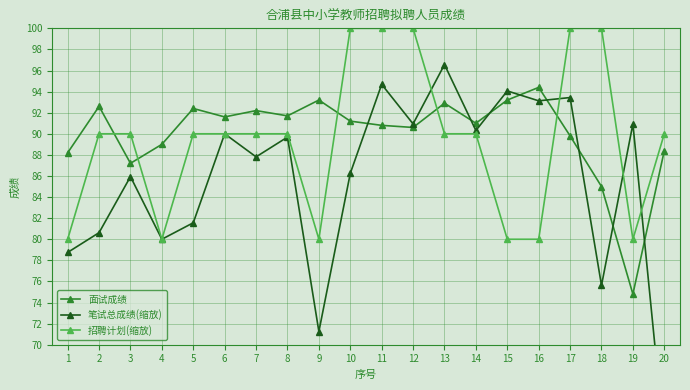

In 招聘计划(缩放), how many points are lower than both neighbors (excluding endpoints)?

3